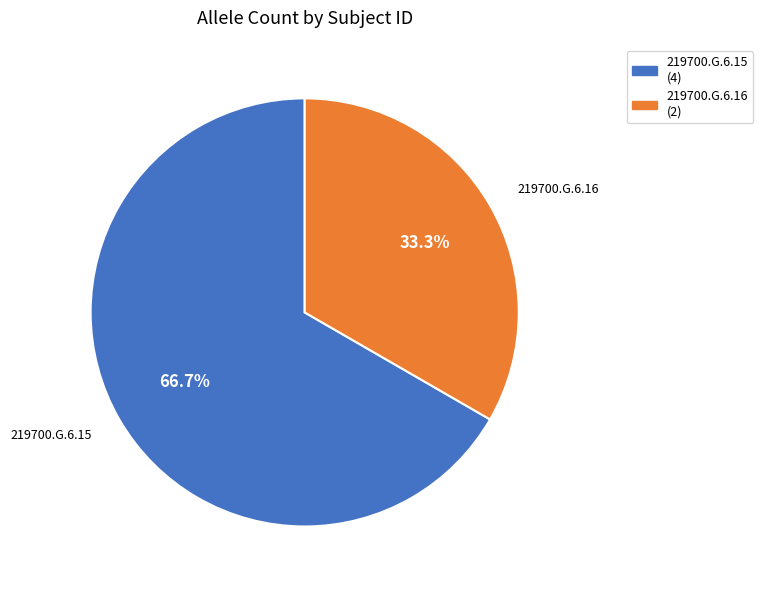

Which slice represents more than half of the pie?

219700.G.6.15